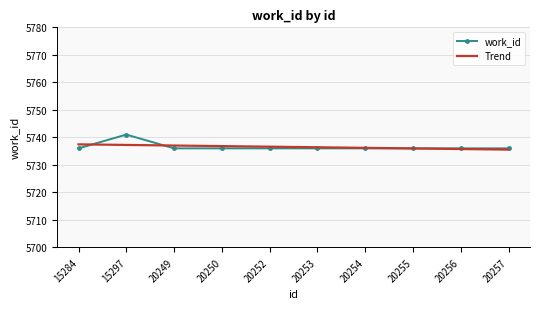

True or false: Trend has a value of 5736.4 at 20253.

True